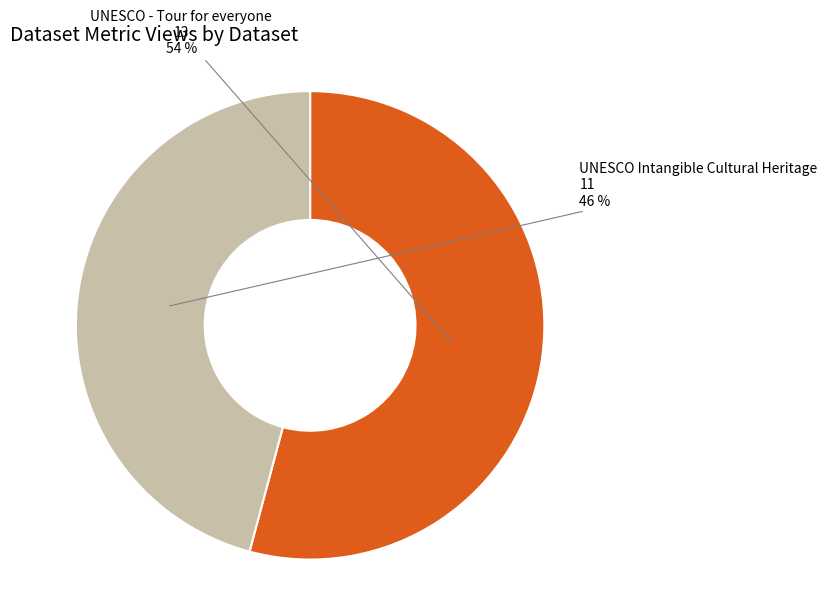

To the nearest percent, what is the average slice percentage?

50%